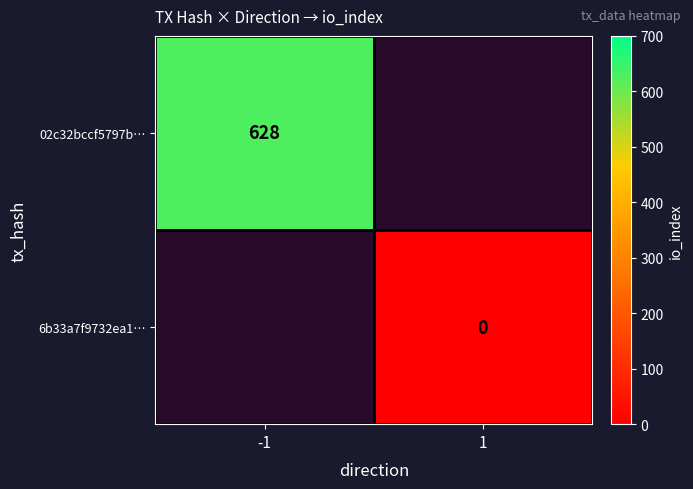

How many data points does each series have?

2